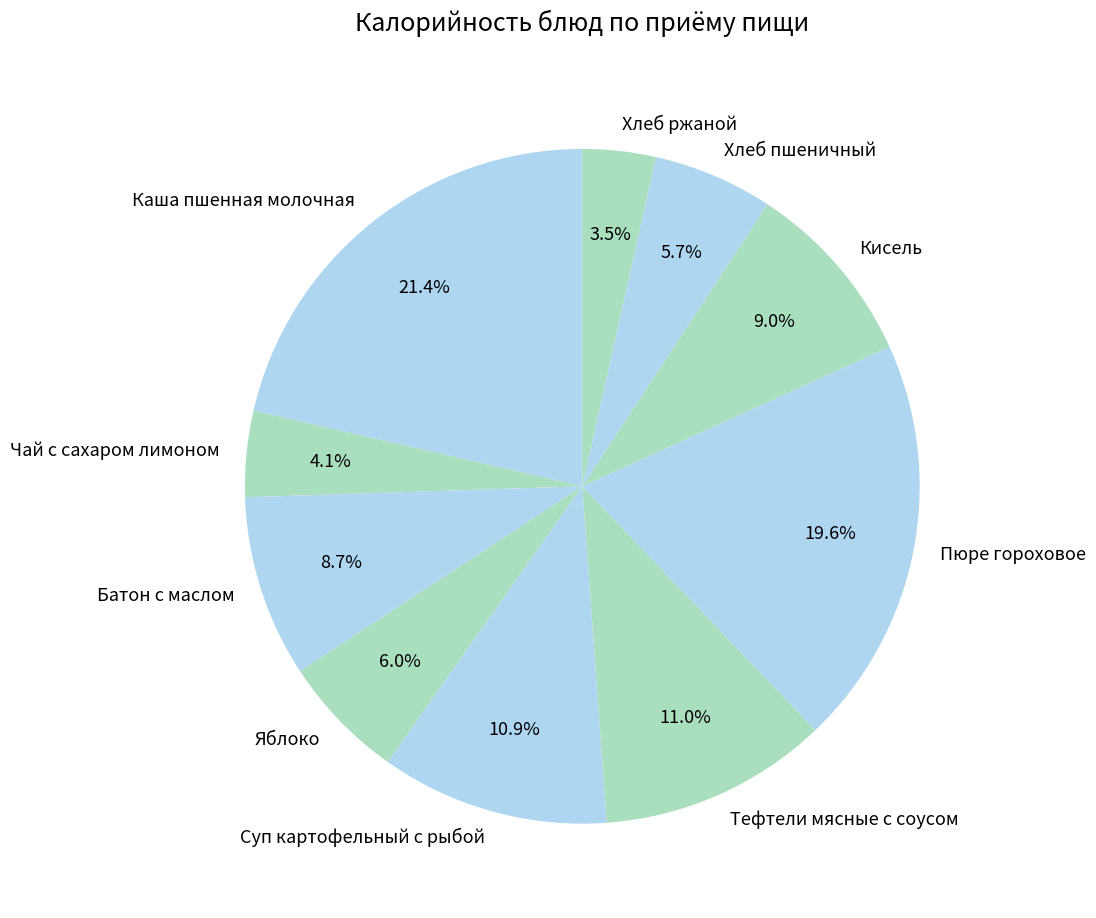

What is the largest slice in the pie chart?

Каша пшенная молочная